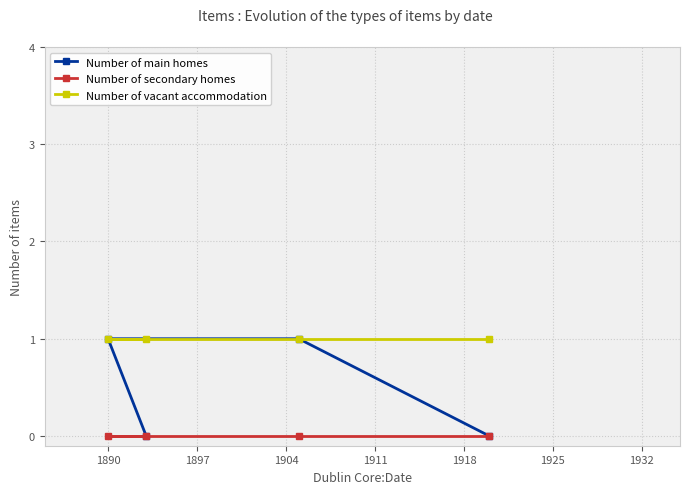

Which series has the largest total across all categories?

Number of vacant accommodation